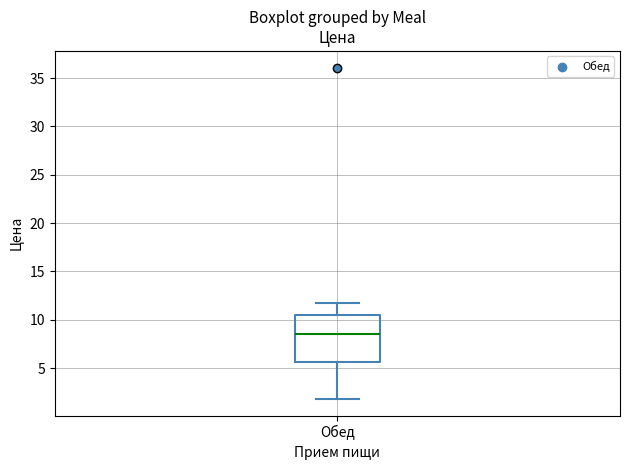

Where does the median line of the box for Обед sit on the y-axis? The values are not printed on the chart, so give them approximately, as read against the axis.

8.5